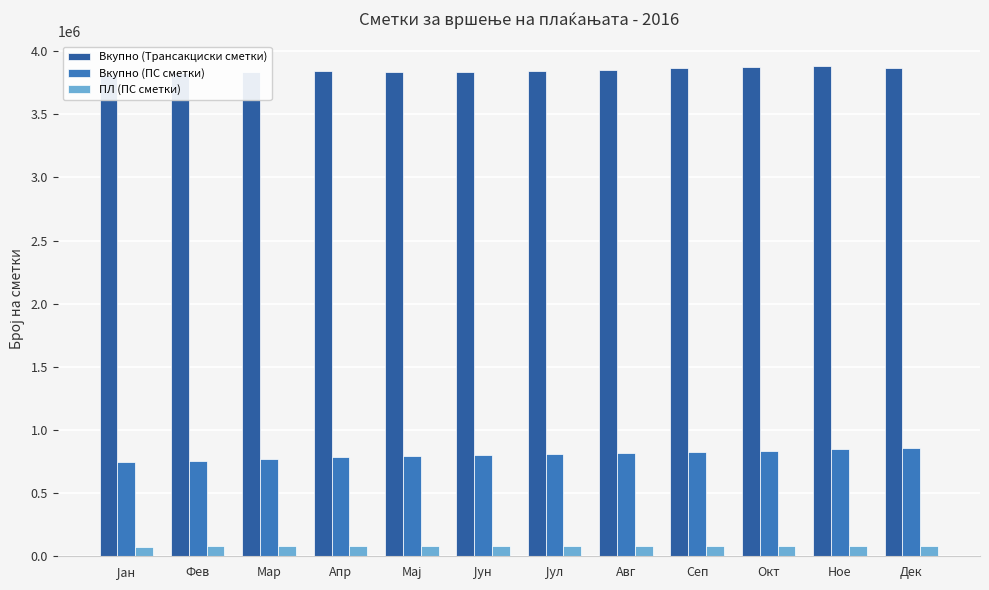

How many values in the ПЛ (ПС сметки) series exceed 82248?

5